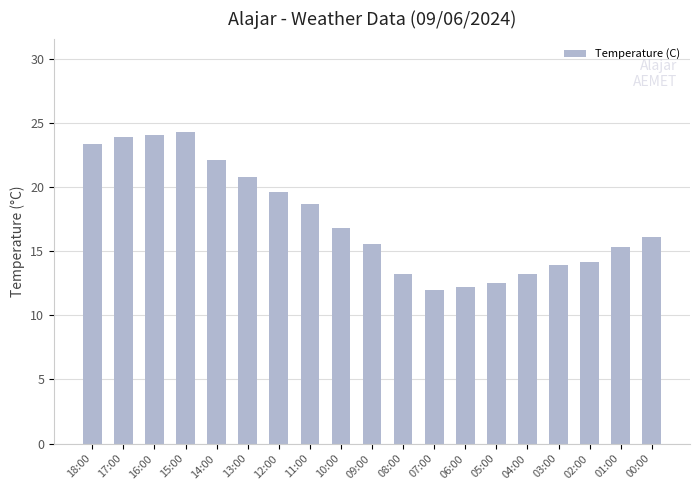

How many data points are less than 16?

9